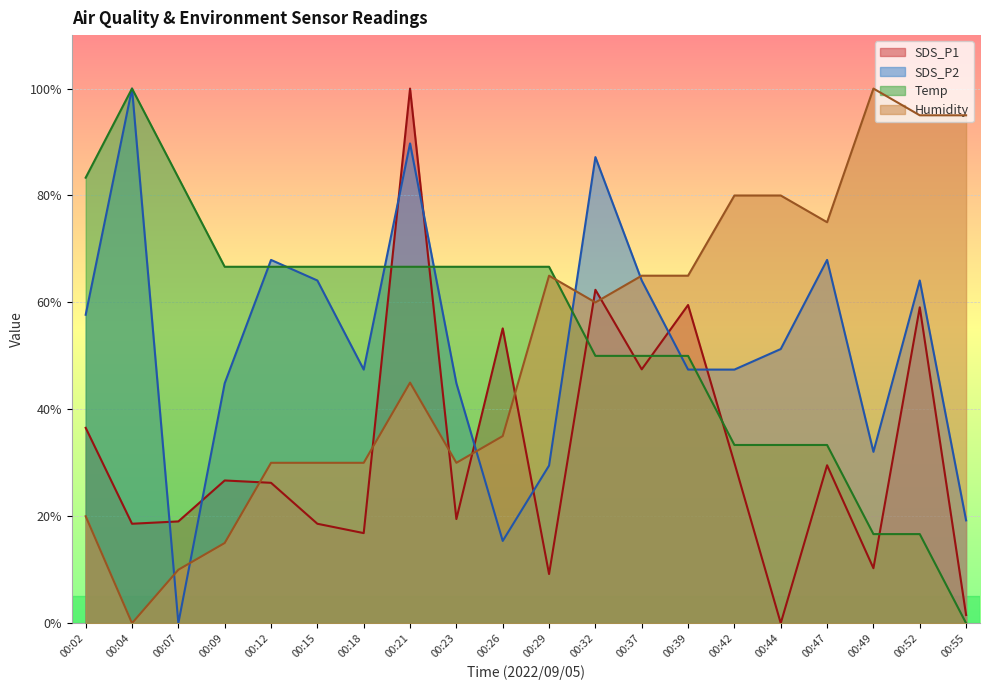

What is the greatest value displayed?

100.0